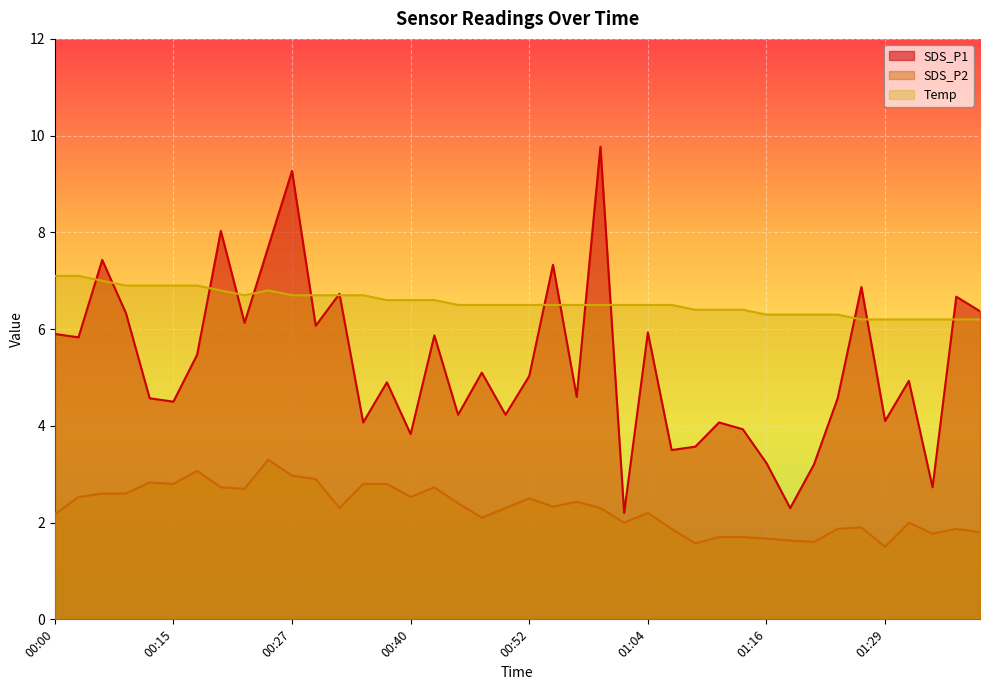

How many series are shown in this chart?

3